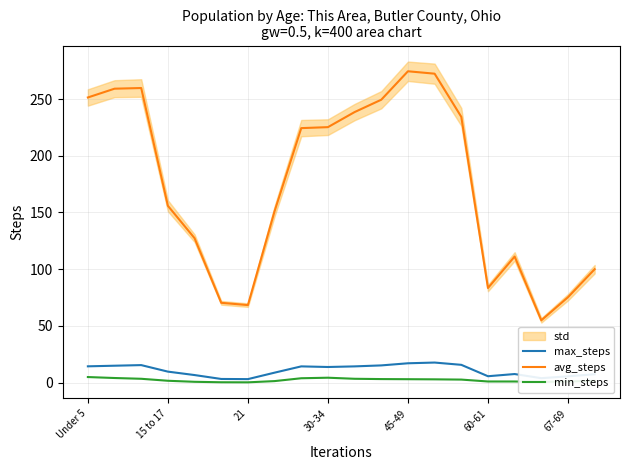

Which series has the widest spread of values?

avg_steps